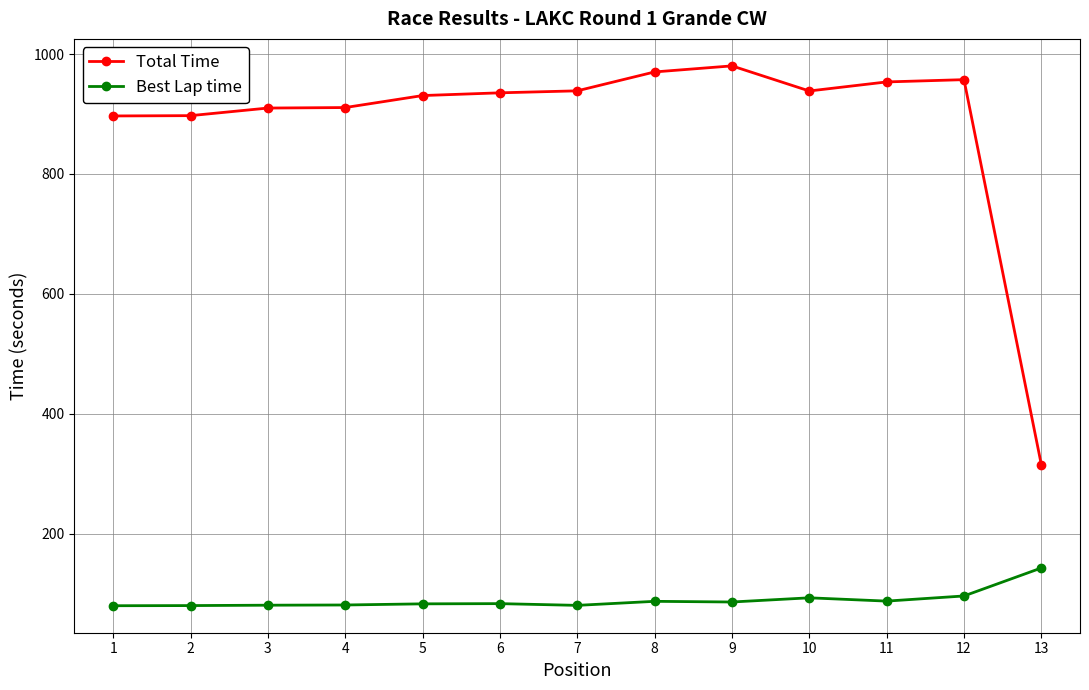

List the series in order of their overall mean, lowest first.

Best Lap time, Total Time